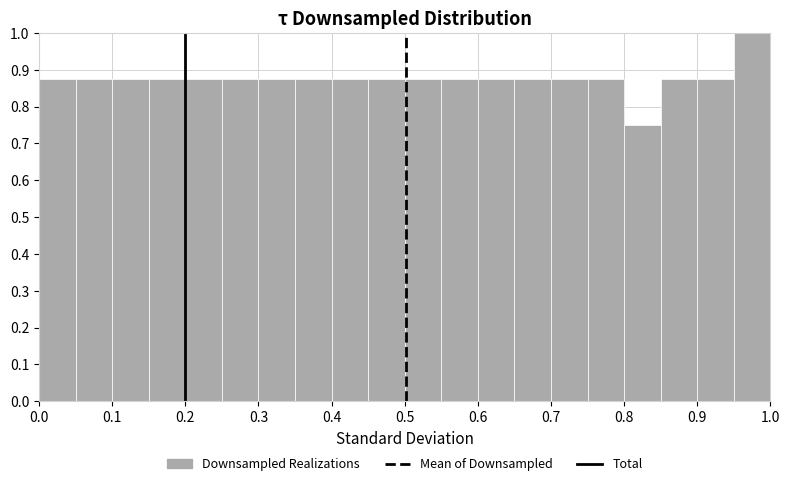

Over which range of the x-axis is the bar tallest?

0.95 to 1.00